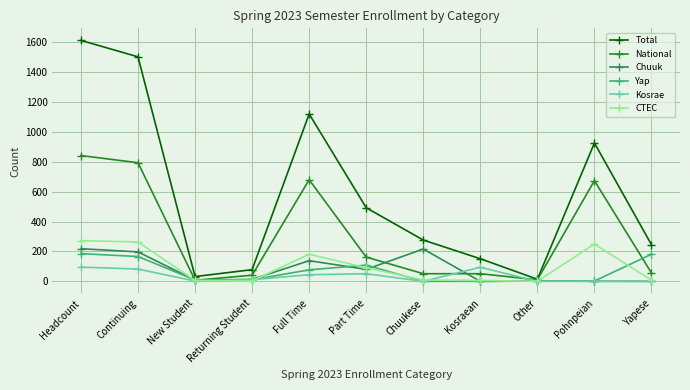

At which category is the sum across all series the highest?

Headcount